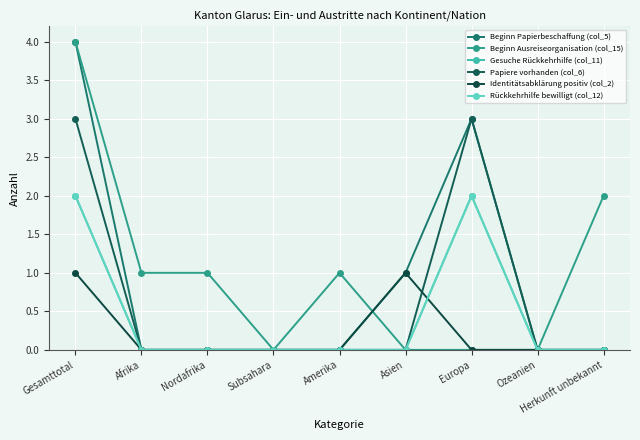

Does the chart display data point markers on the line(s)?

Yes